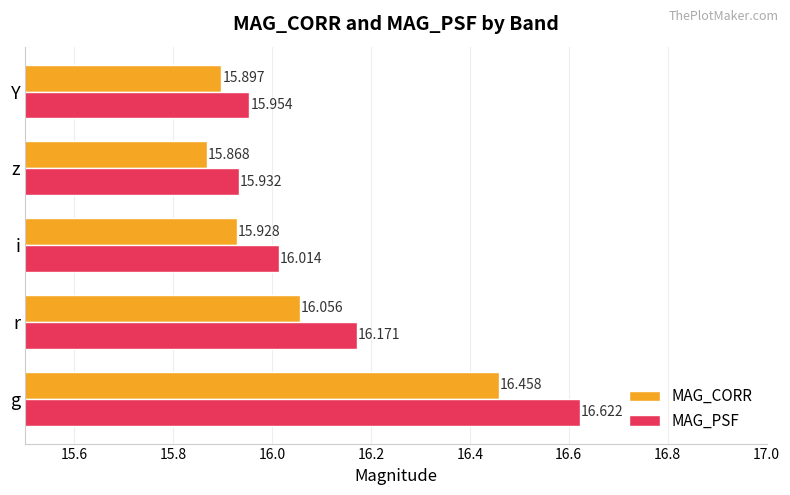

At which label does MAG_PSF reach its peak?

g